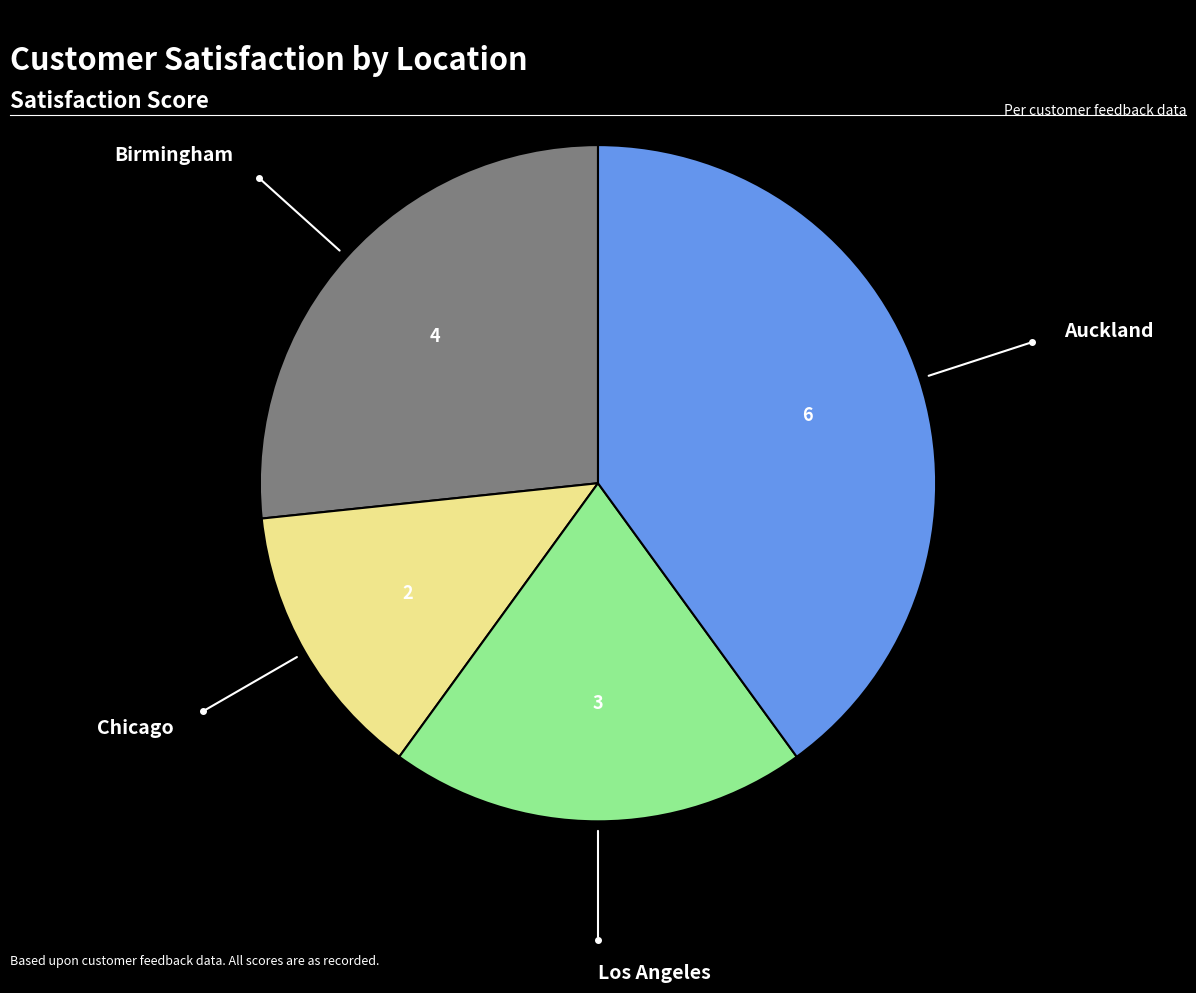

Is there a majority slice in this chart?

No